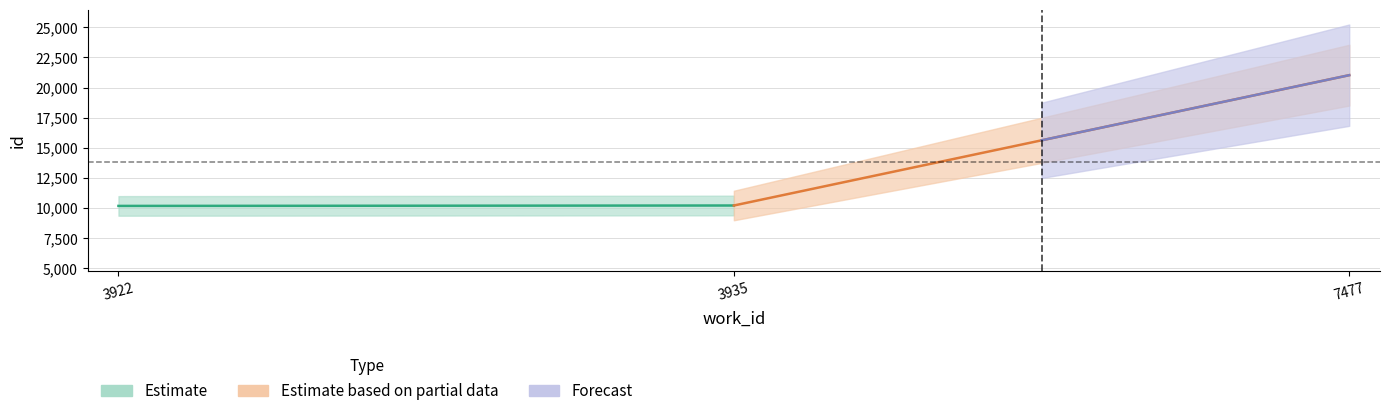

How many lines are shown in the chart?

3